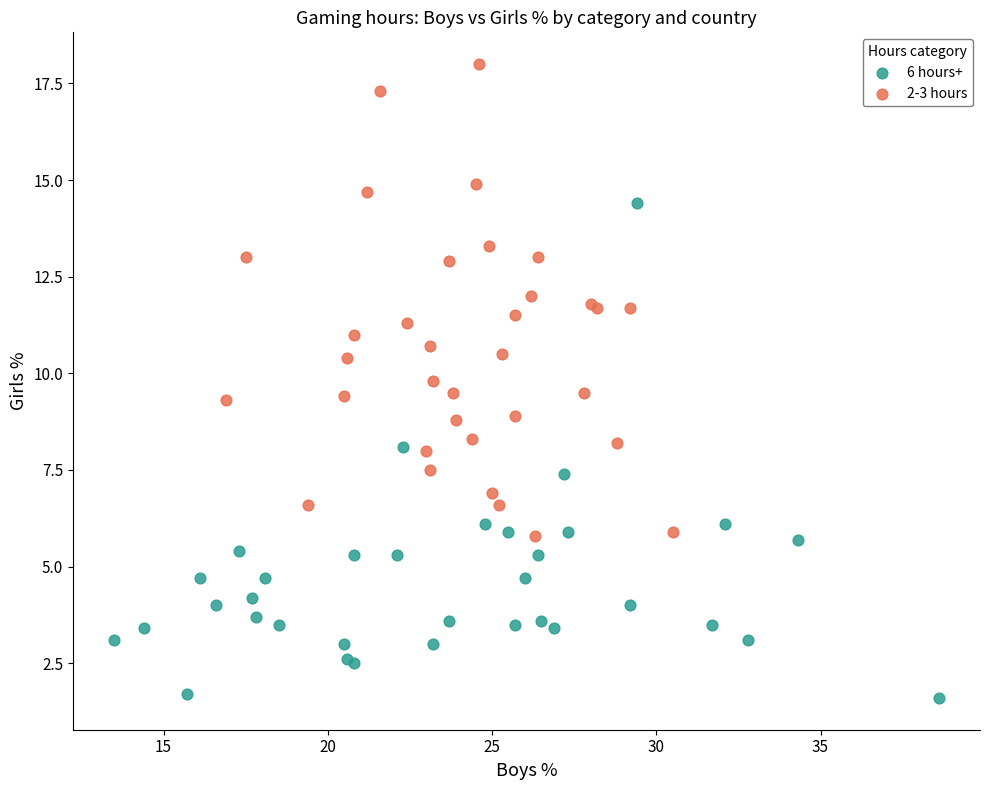

Which series contains the highest Y value?

2-3 hours